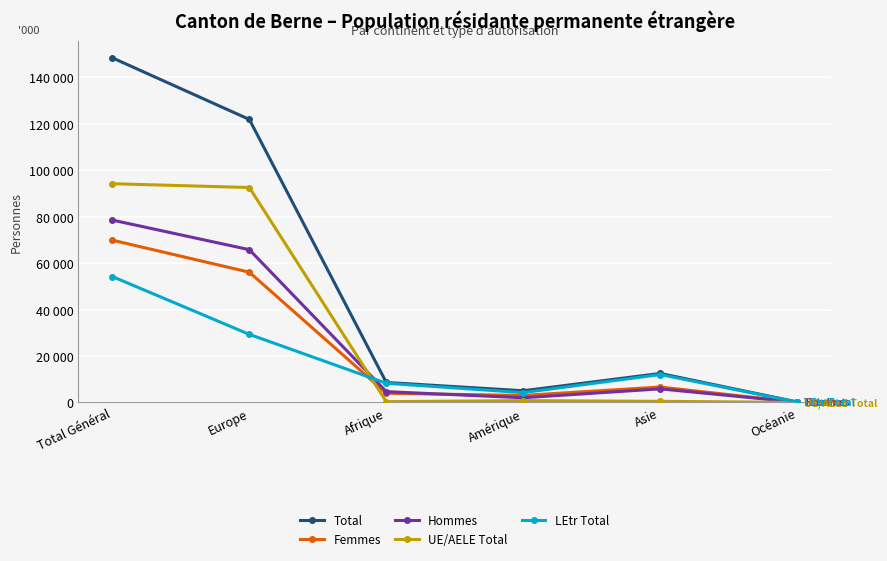

Which series has the largest total across all categories?

Total